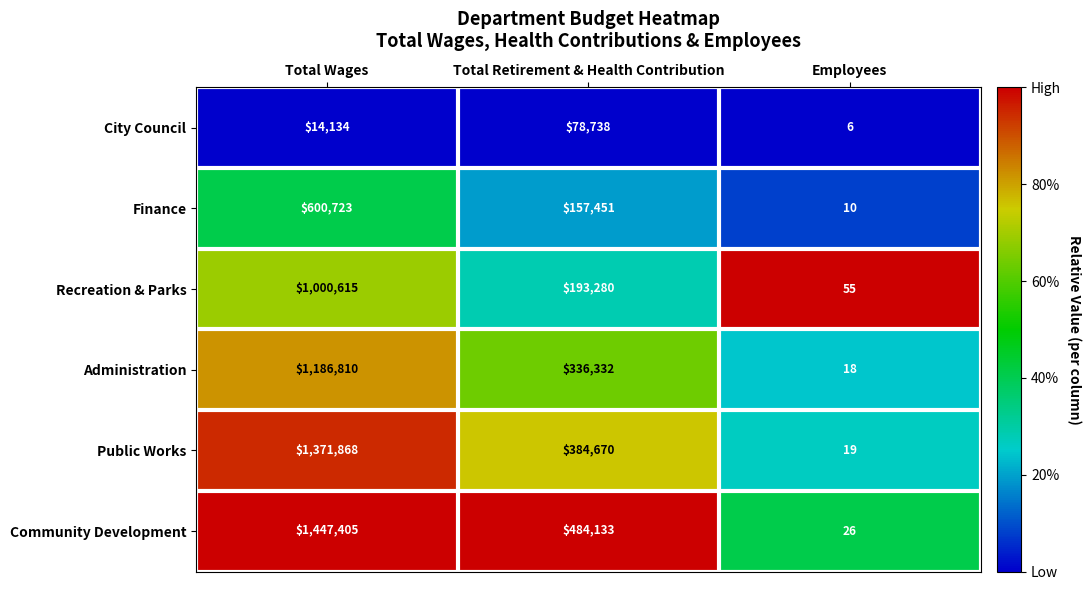

The City Council series shows 14134 at Total Wages. True or false?

True